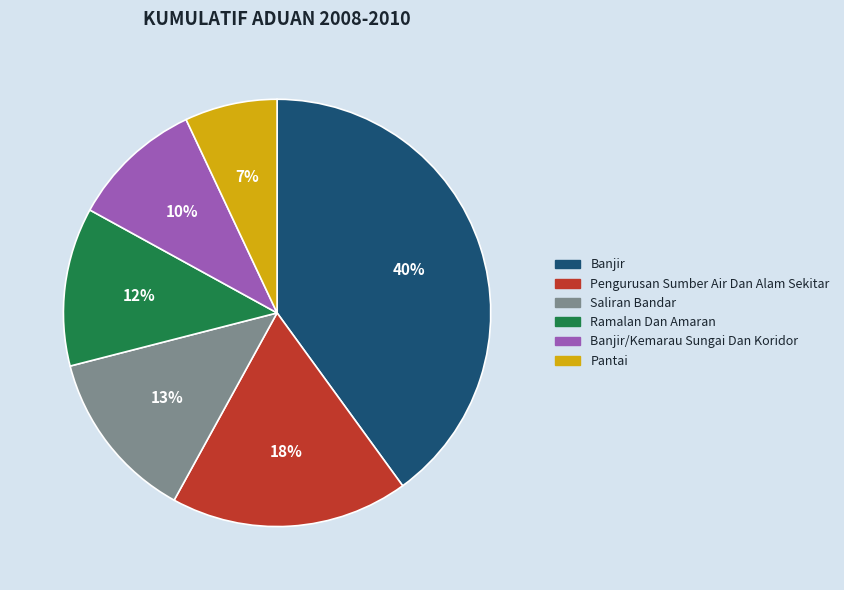

To the nearest percent, what is the average slice percentage?

17%